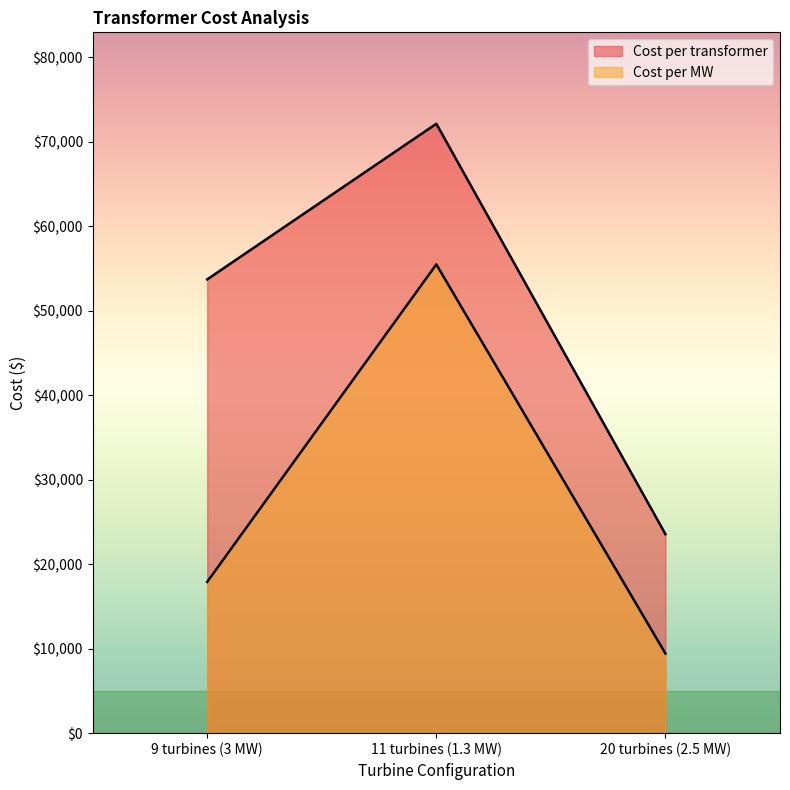

At which label is Cost per transformer closest to 47834?

9 turbines (3 MW)